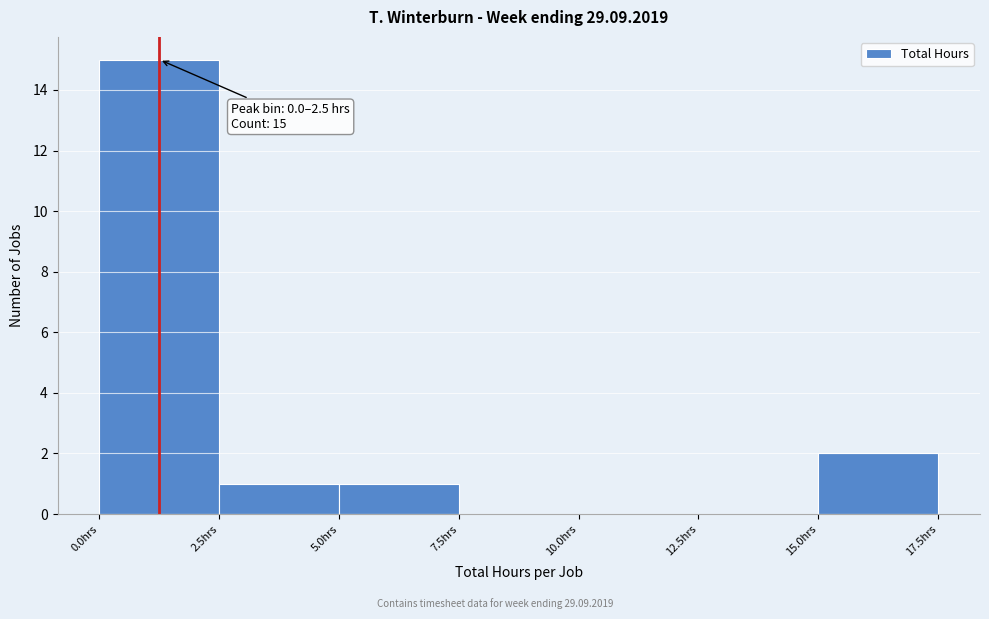

Which range on the x-axis has the tallest bar?

0.0 to 2.5